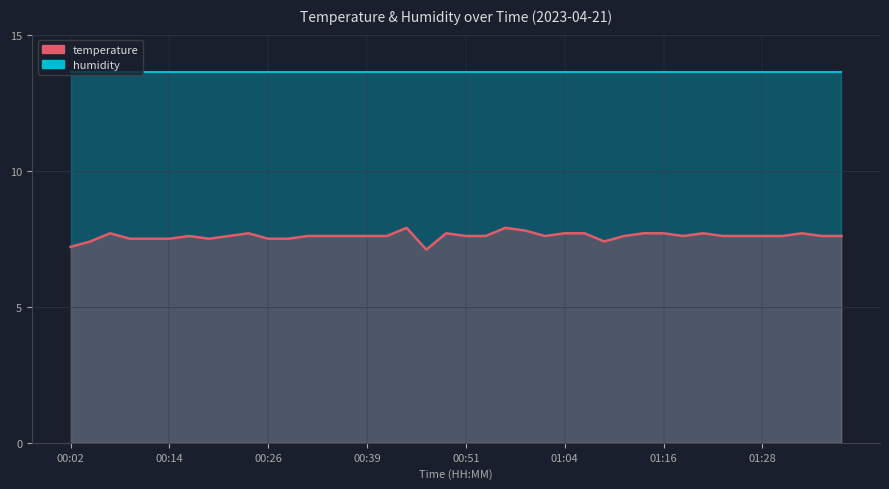

How many categories are shown in the chart?

40